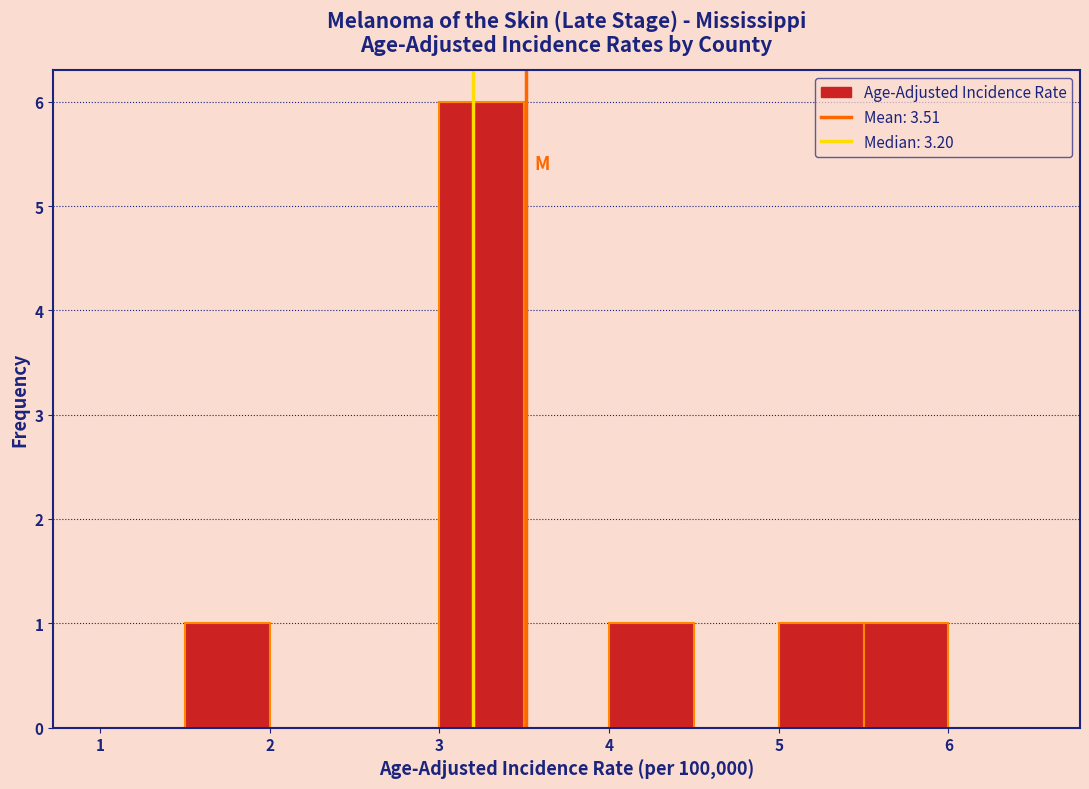

Which range on the x-axis has the tallest bar?

3.0 to 3.5